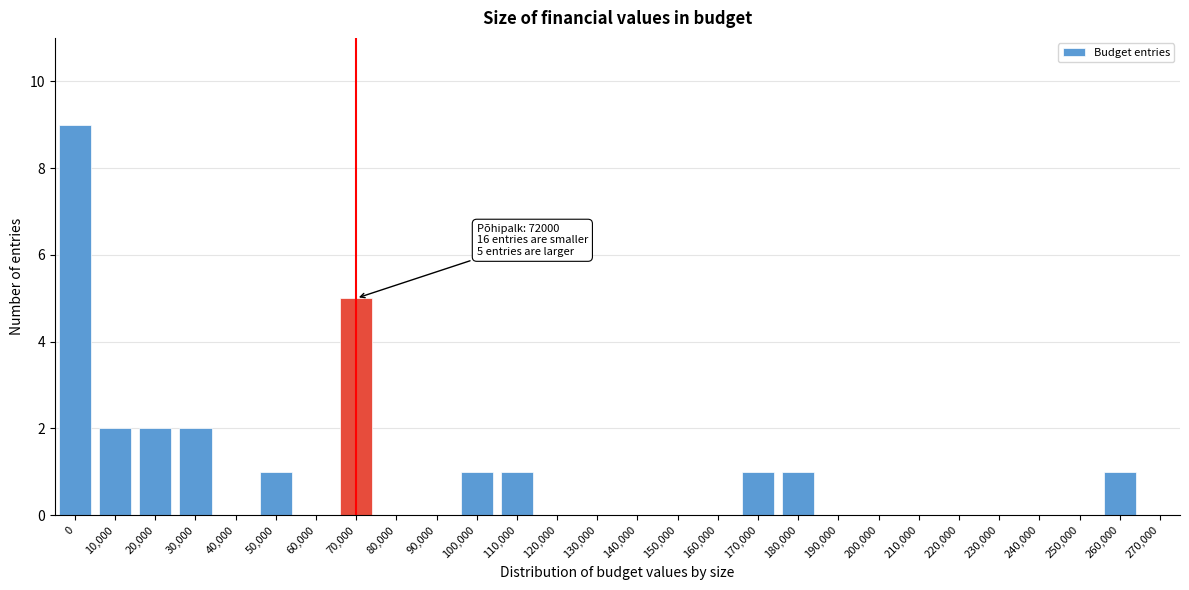

Reading right to left, list all the values displayed in this chart.

270,000=0	260,000=1	250,000=0	240,000=0	230,000=0	220,000=0	210,000=0	200,000=0	190,000=0	180,000=1	170,000=1	160,000=0	150,000=0	140,000=0	130,000=0	120,000=0	110,000=1	100,000=1	90,000=0	80,000=0	70,000=5	60,000=0	50,000=1	40,000=0	30,000=2	20,000=2	10,000=2	0=9